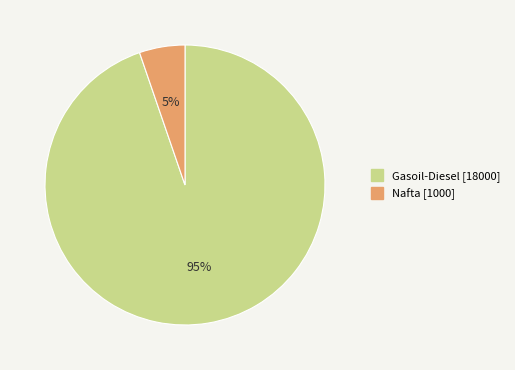

Does Nafta account for over 50% of the chart?

No